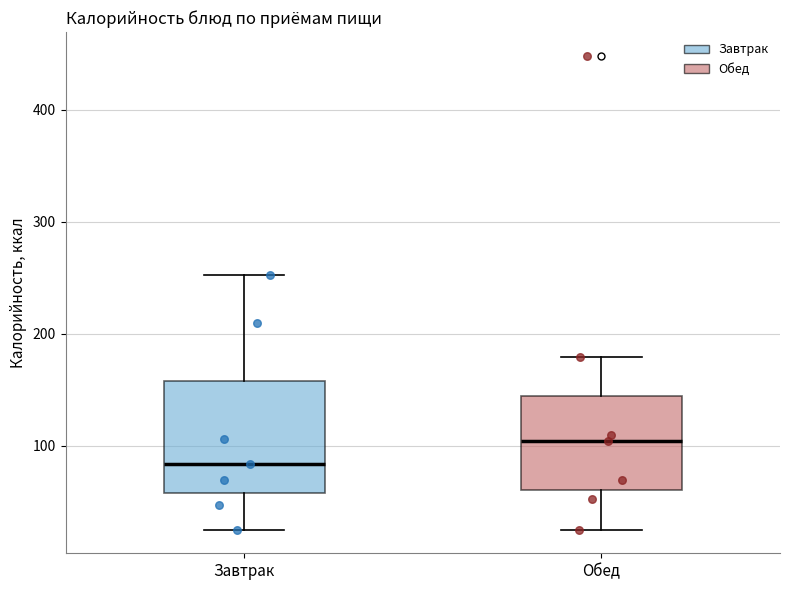

Which box is the tallest, from its lower edge to its upper edge?

Завтрак